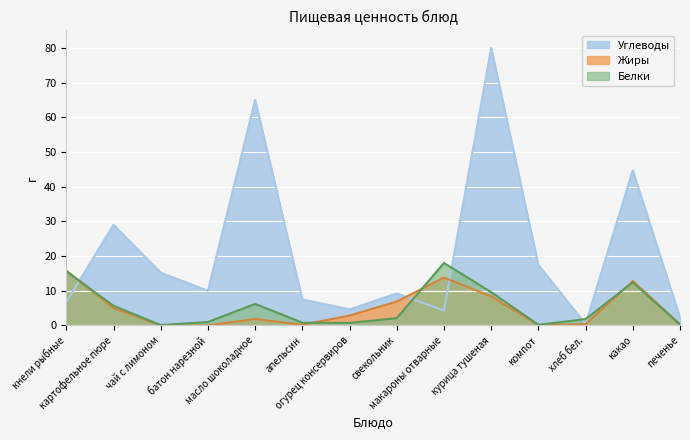

How many lines are shown in the chart?

3